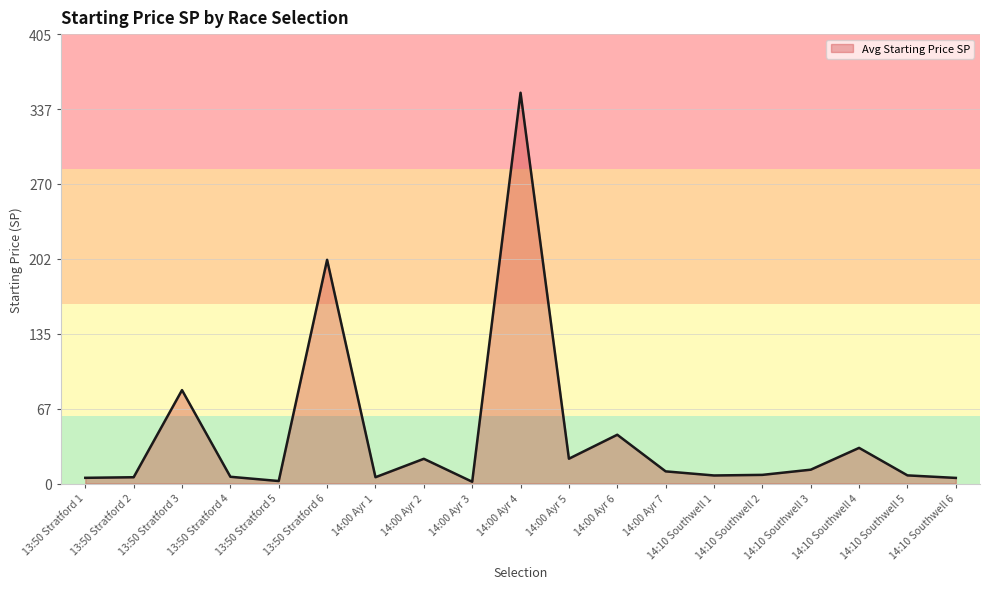

What is the approximate value at 14:00 Ayr 7?

11.0